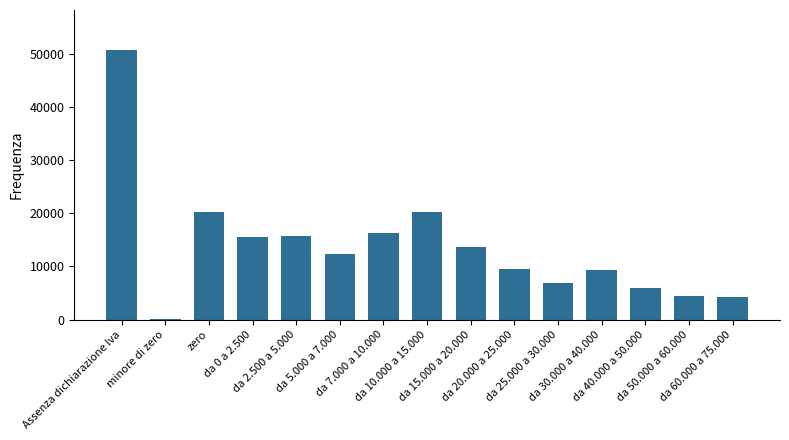

What is the ratio of the value at da 50.000 a 60.000 to the value at da 20.000 a 25.000?

0.5